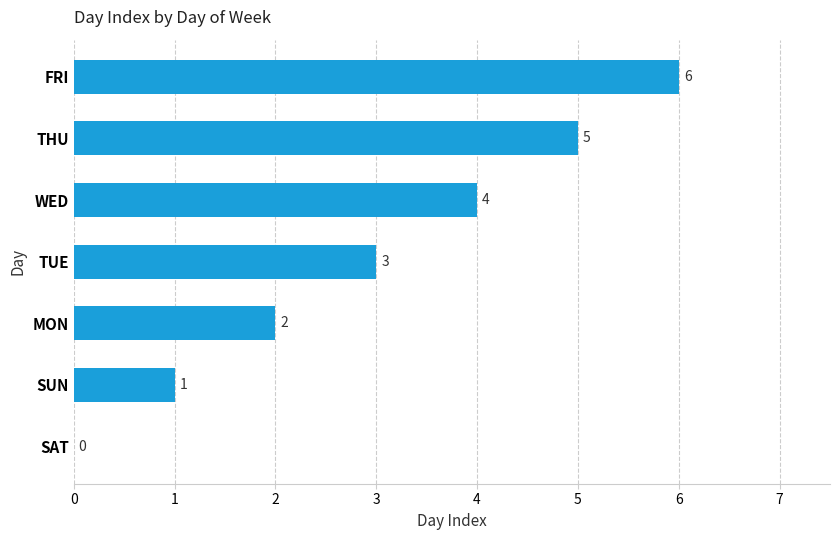

How many series are shown in this chart?

1